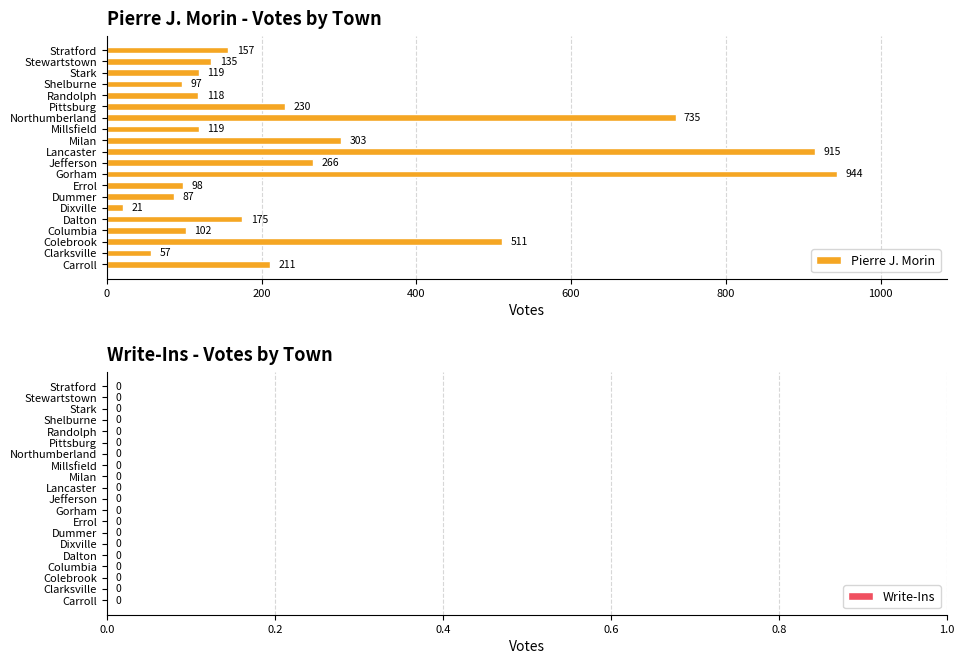

What is the sum of all values?

5400